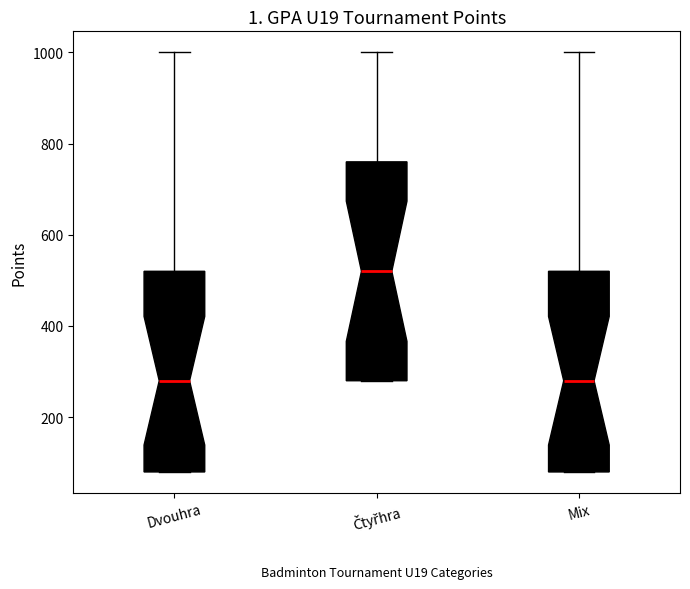

Reading left to right, transcribe this box plot: for each box, give where its median line is, the range the box spans, and where its two whiskers end, as read against the y-axis. The values are not printed on the chart, so give them approximately, as read against the axis.

Dvouhra: median 280, box 80 to 520, whiskers 80 to 1000
Čtyřhra: median 520, box 280 to 760, whiskers 280 to 1000
Mix: median 280, box 80 to 520, whiskers 80 to 1000